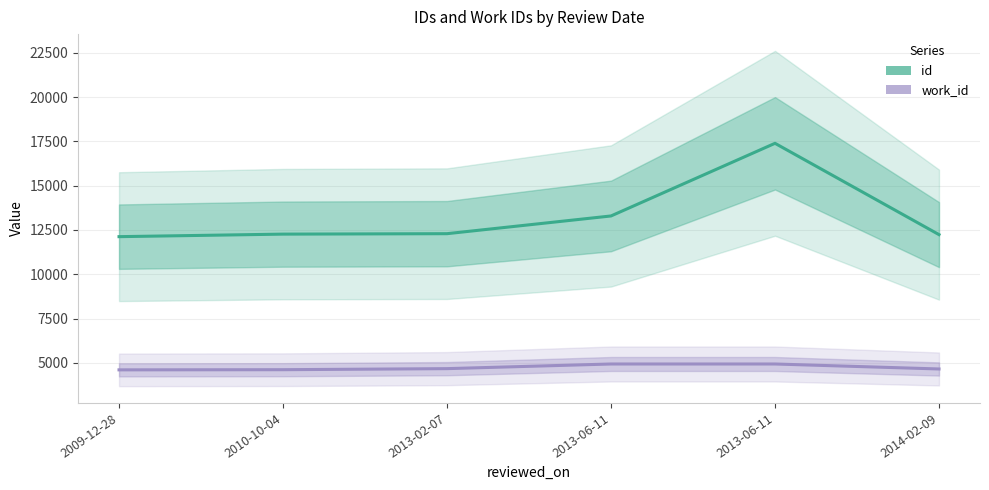

Is the value of work_id at 2013-02-07 greater than the value of id at 2009-12-28?

No